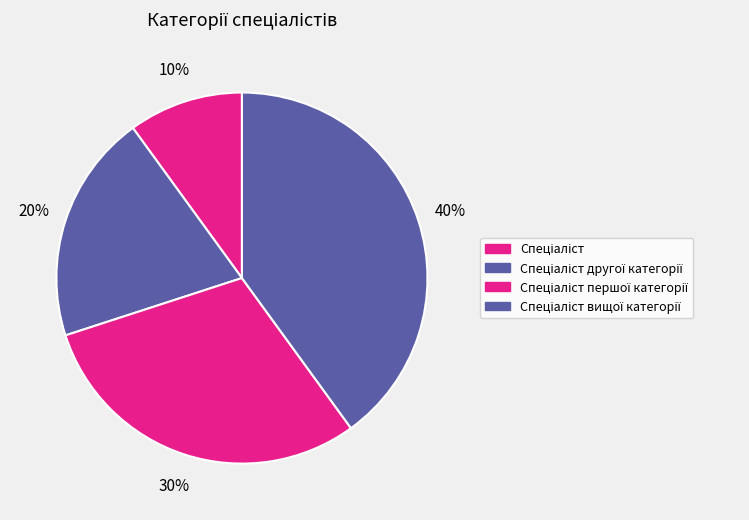

What is the largest slice in the pie chart?

Спеціаліст вищої категорії